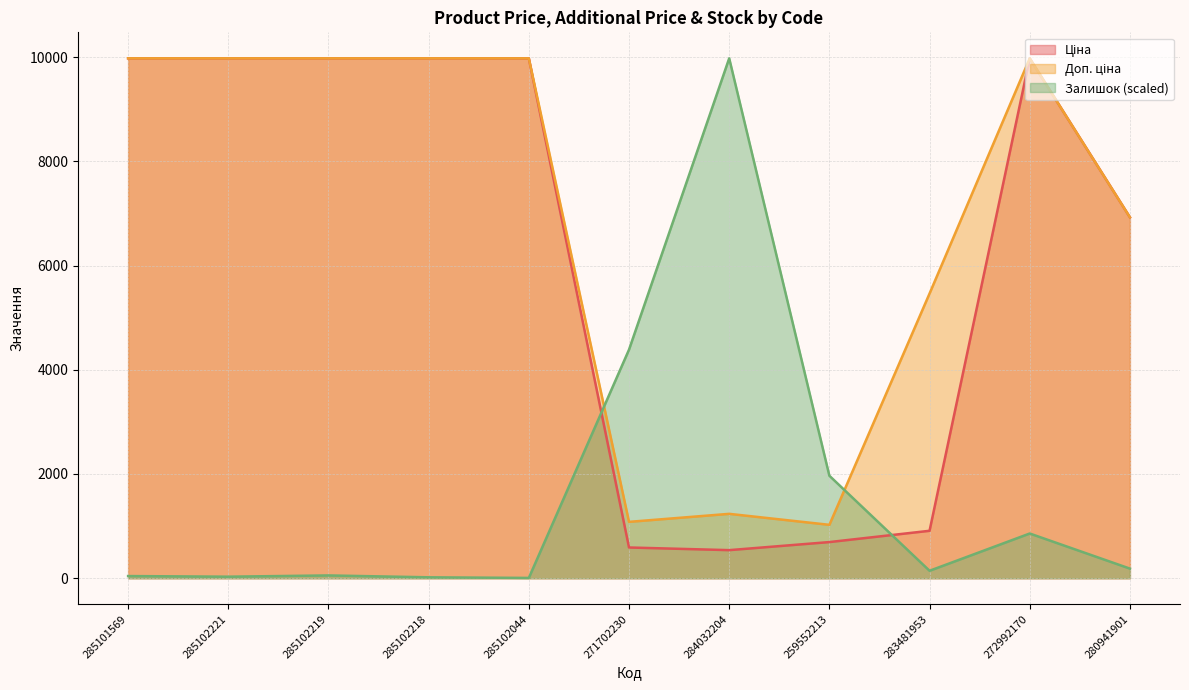

What is the spread (max minus min) of values at 272992170?

9116.9